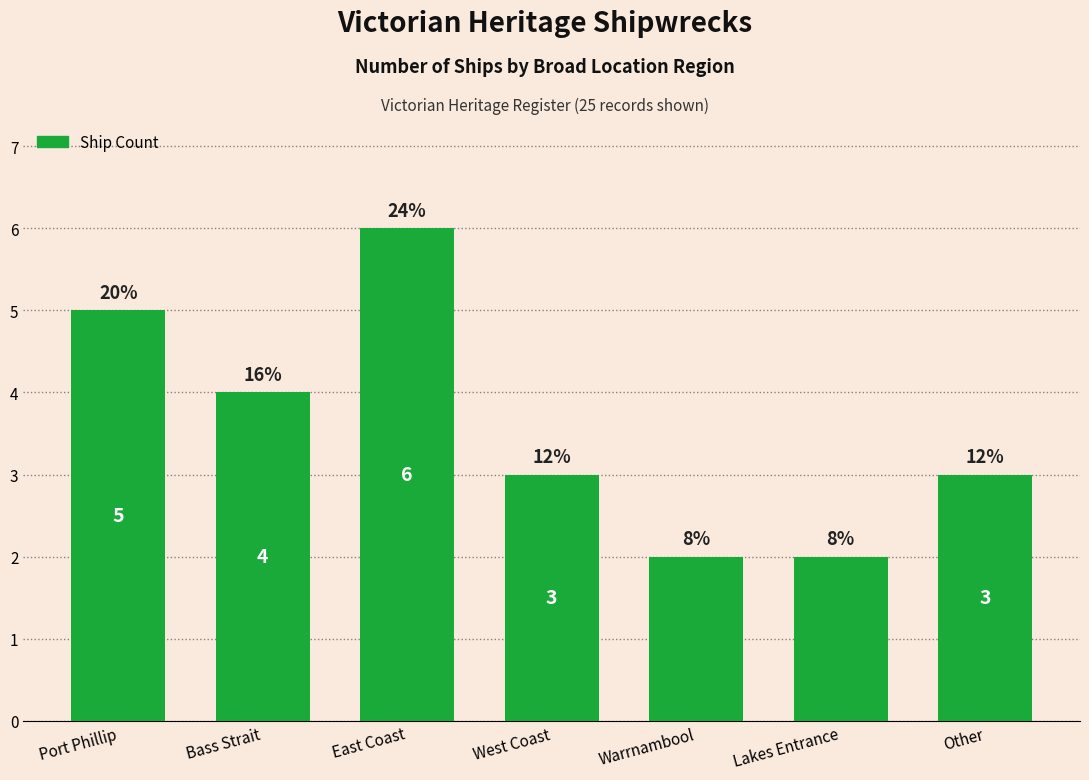

Reading left to right, transcribe all the data shown in this chart.

5	4	6	3	2	2	3